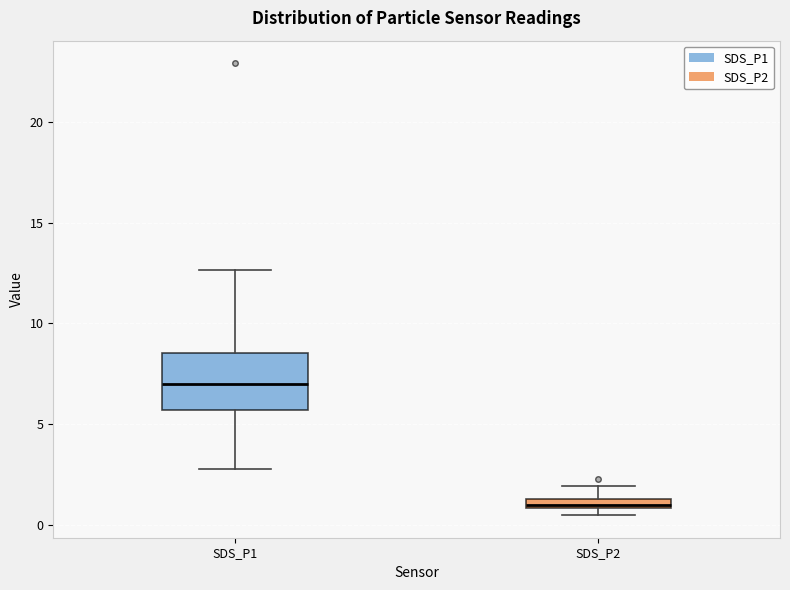

Where does the upper whisker of the box for SDS_P1 end on the y-axis? The values are not printed on the chart, so give them approximately, as read against the axis.

12.5